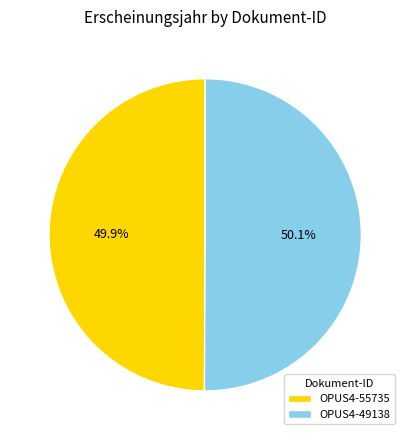

Does any single category account for the majority?

Yes